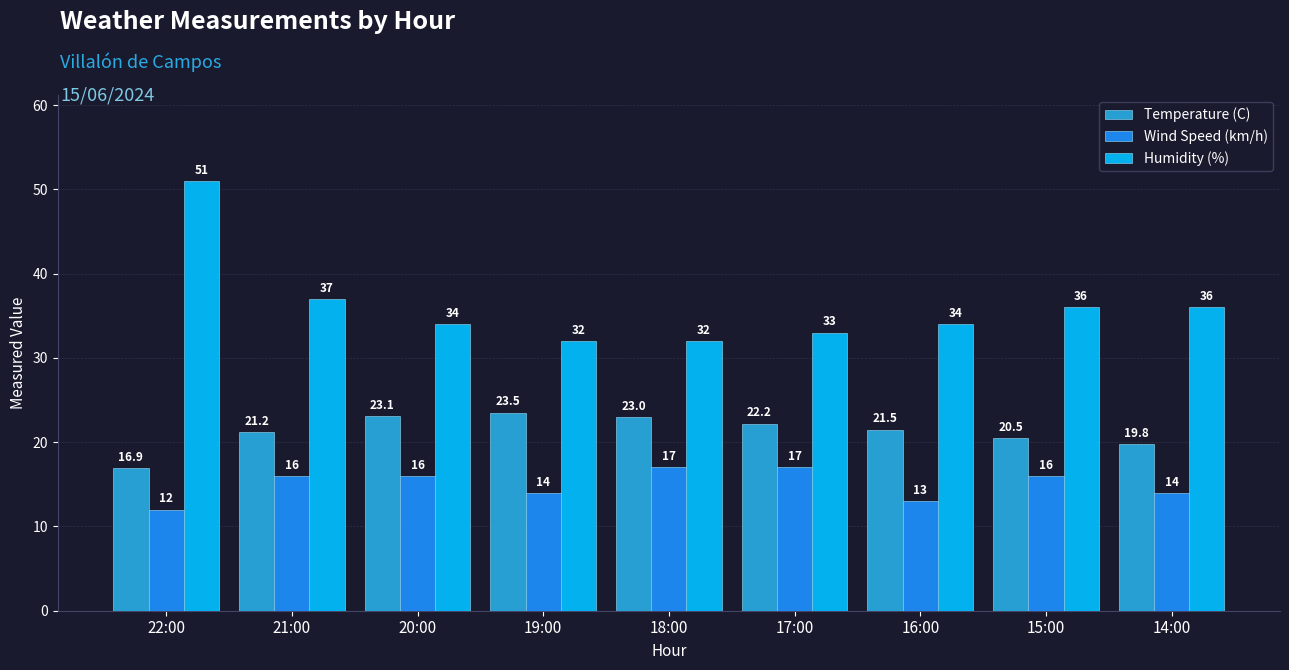

Which series has the largest total across all categories?

Humidity (%)